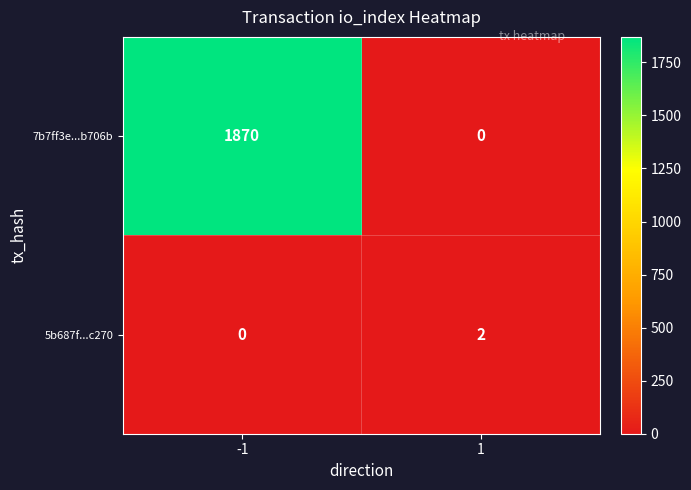

List the series in order of their overall mean, highest first.

7b7ff3e...b706b, 5b687f...c270